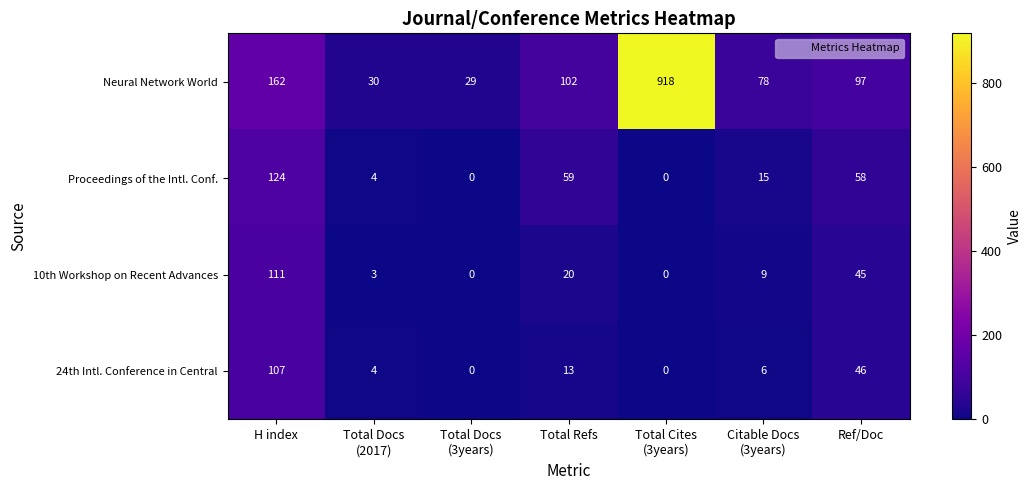

Count the number of categories in the chart.

7